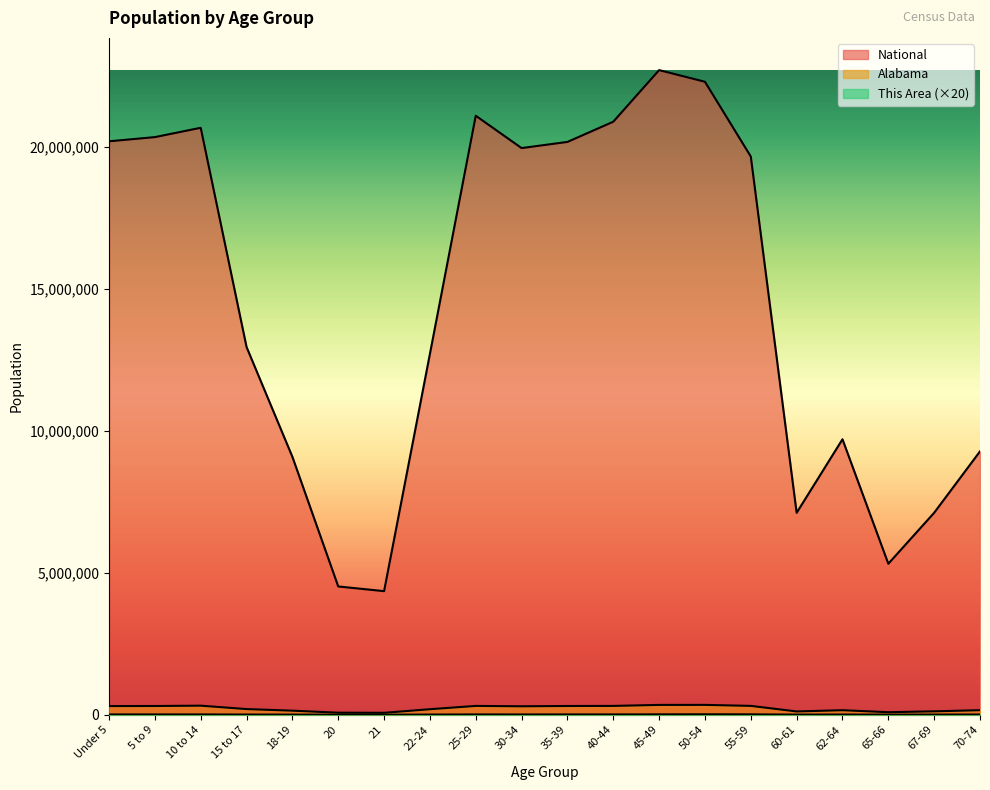

How many lines are shown in the chart?

3